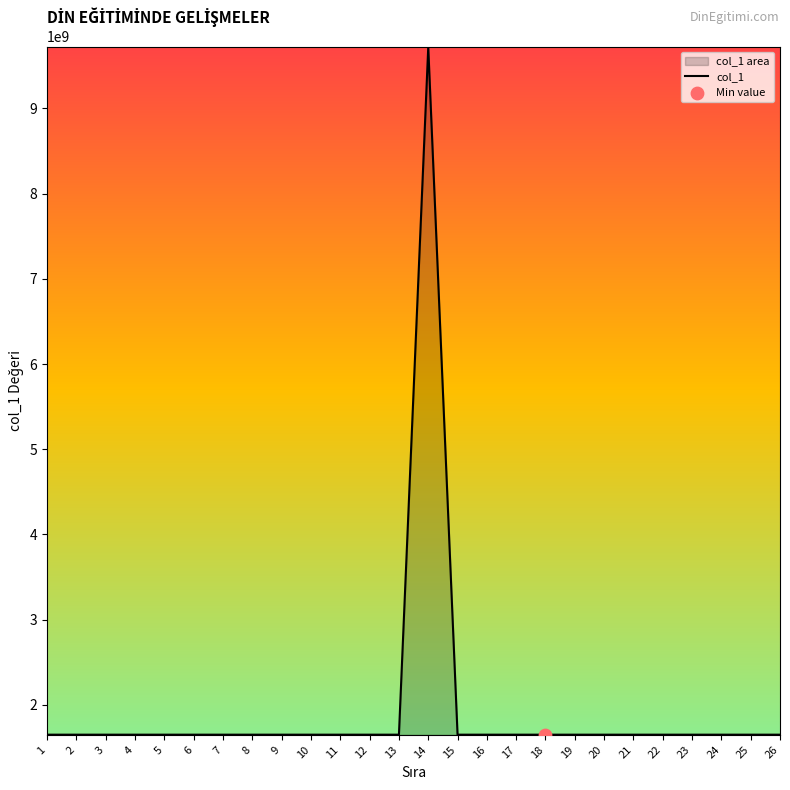

Between 7 and 26, which is larger?

7